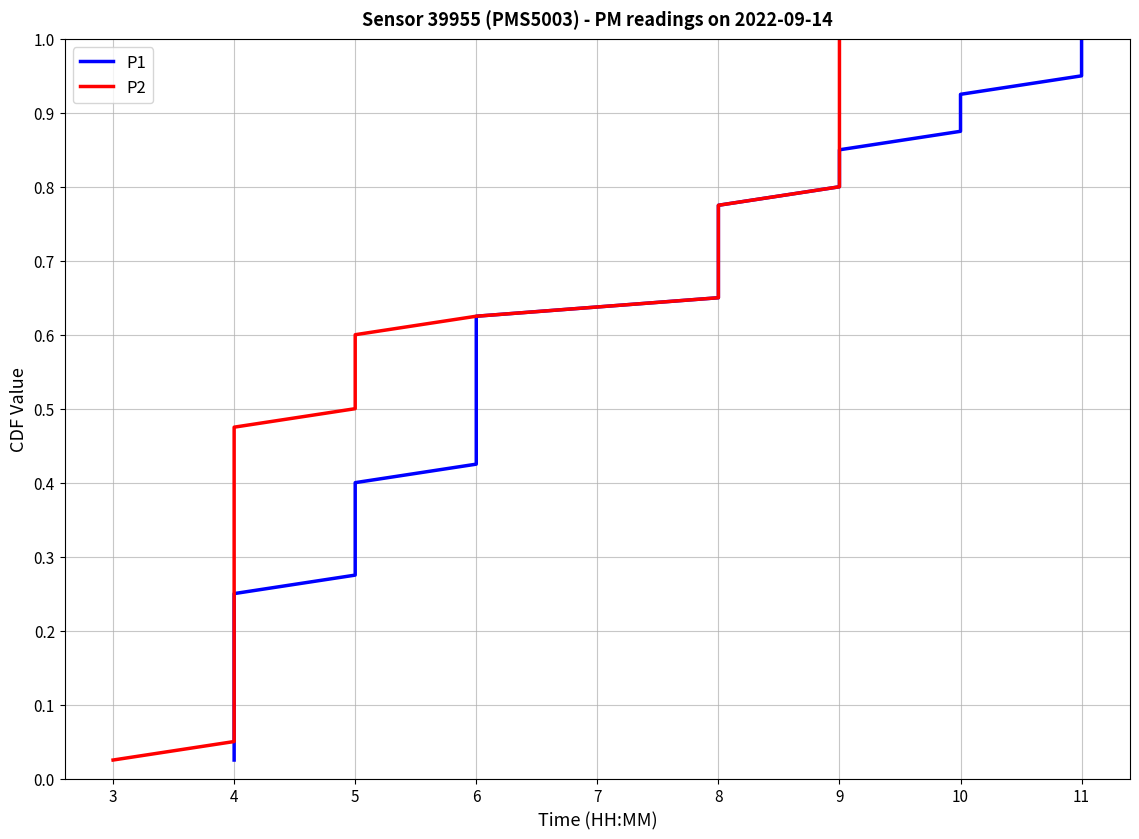

What is the sum of all P2 values?

20.5